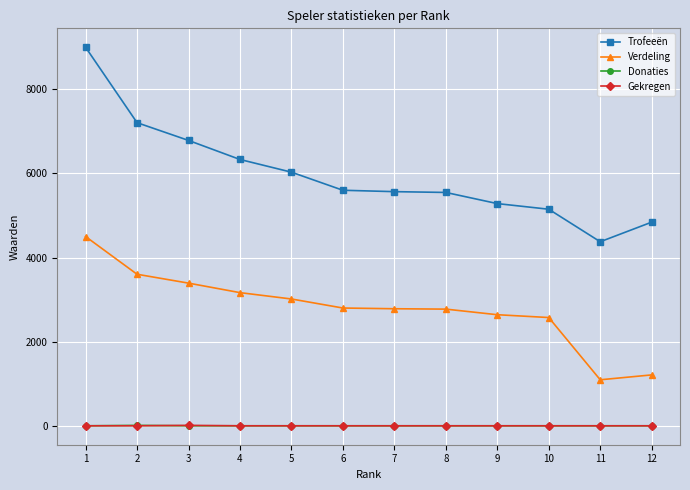

What is the average value of the Trofeeën series?

5977